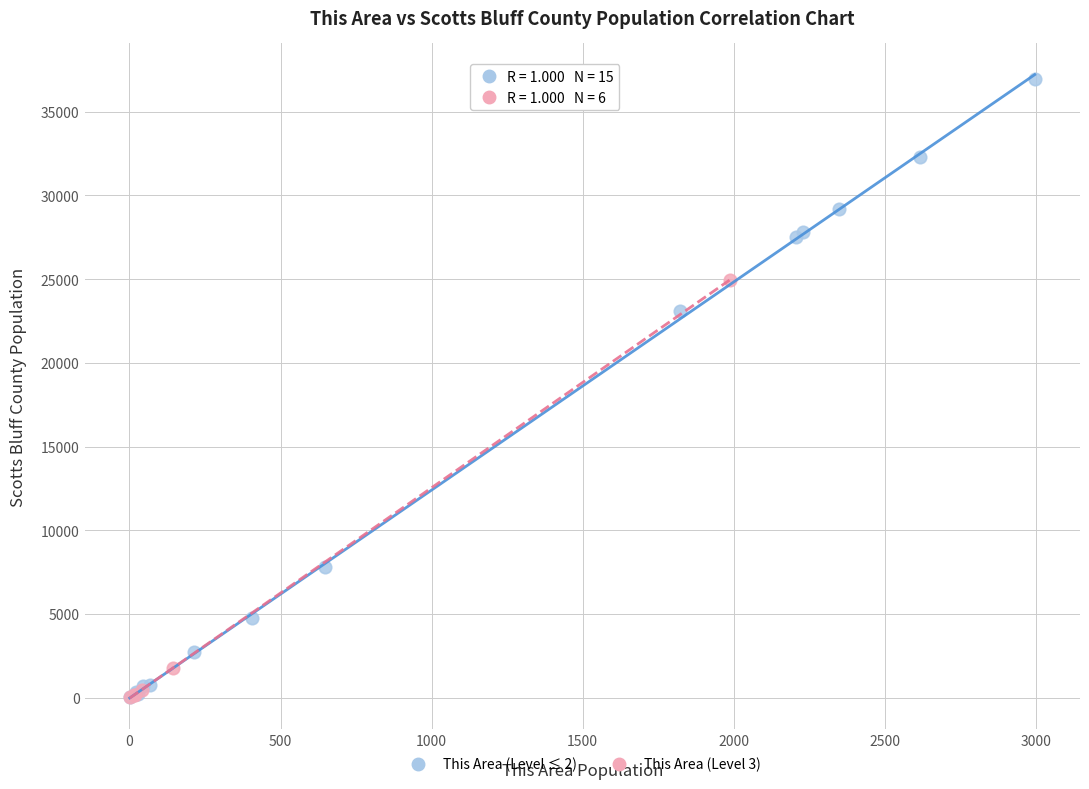

Which series contains the highest Y value?

This Area (Level ≤ 2)